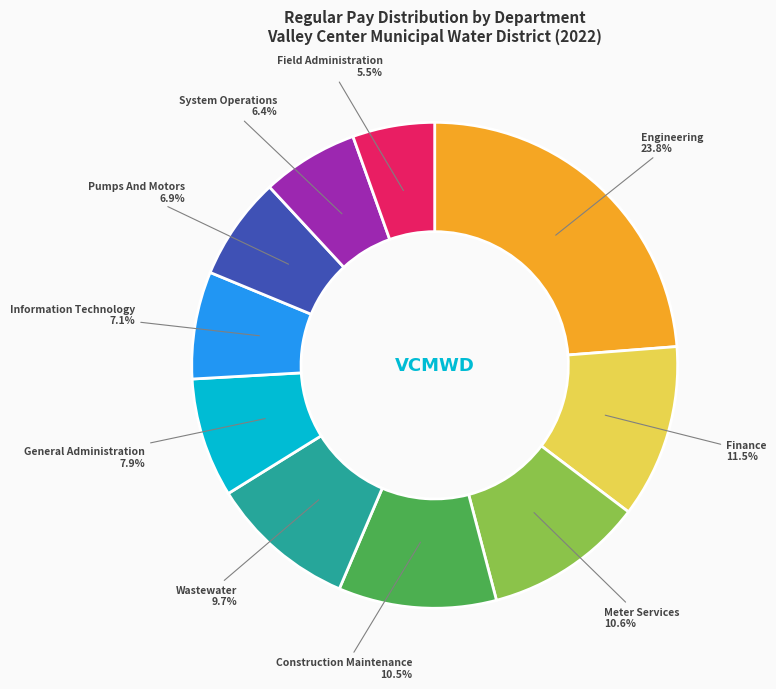

Does any single category account for the majority?

No